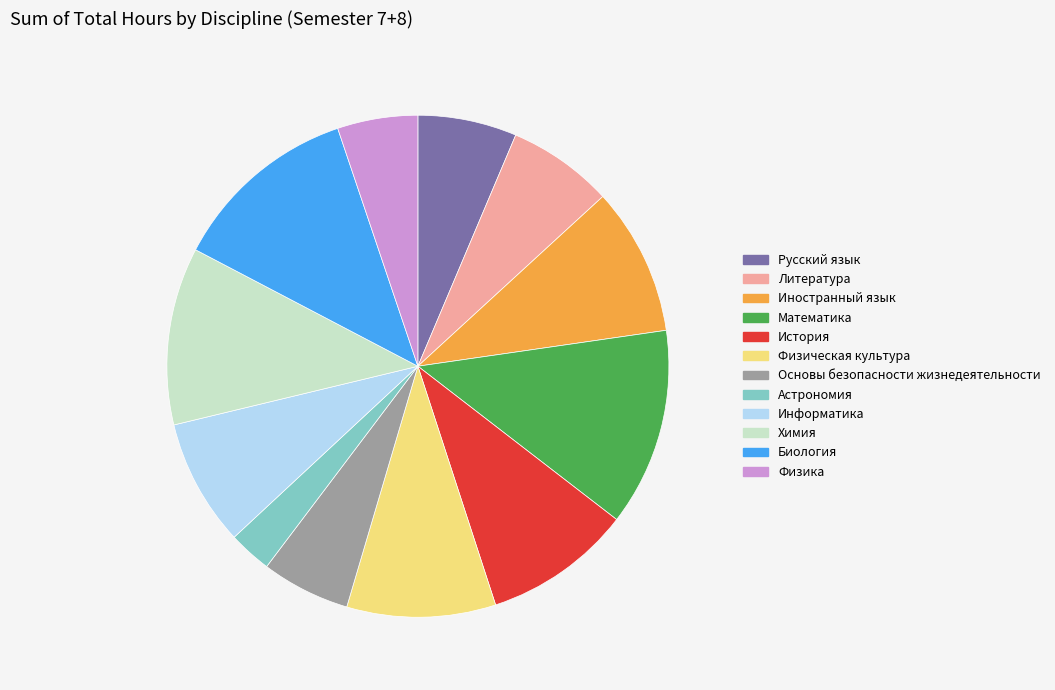

Which has a higher value, Биология or Химия?

Биология